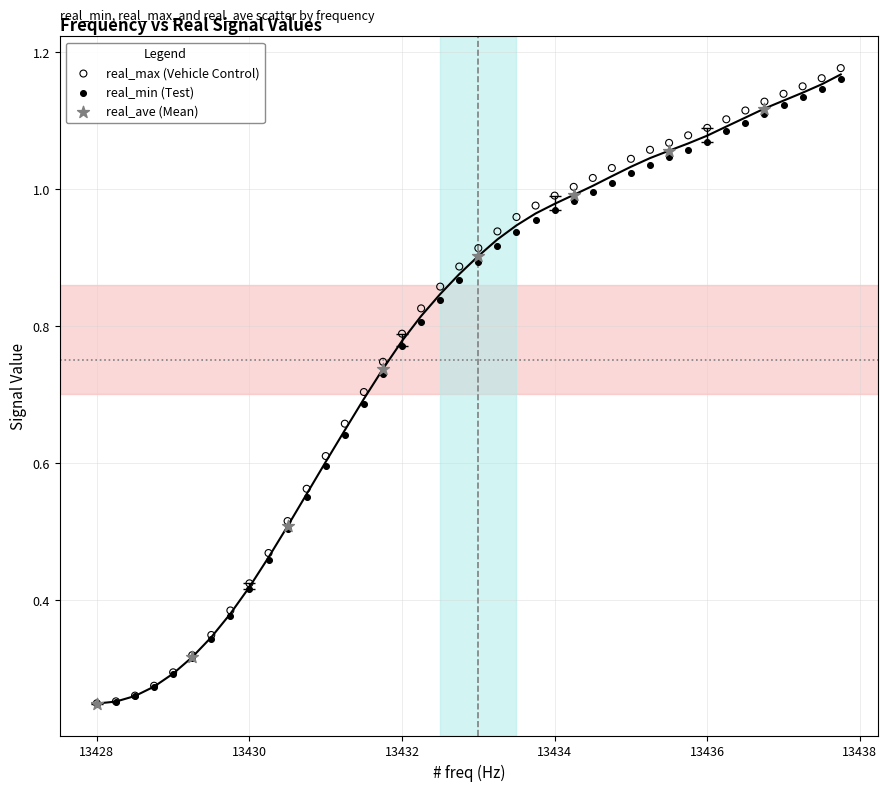

Which series has the largest Y range (max minus min)?

real_max (Vehicle Control)